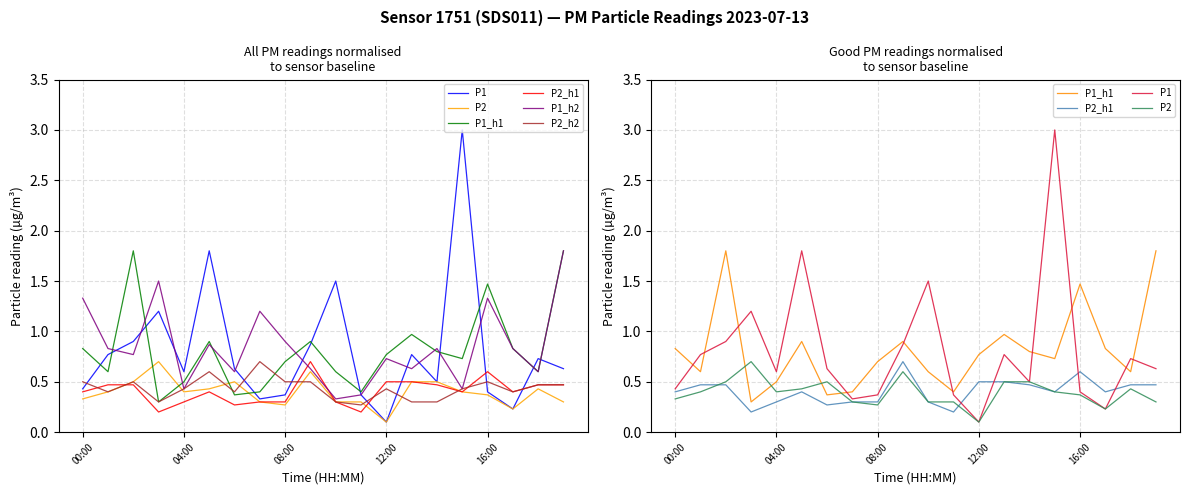

What is the value of the P2_h2 point at the 17th from the left?

0.5